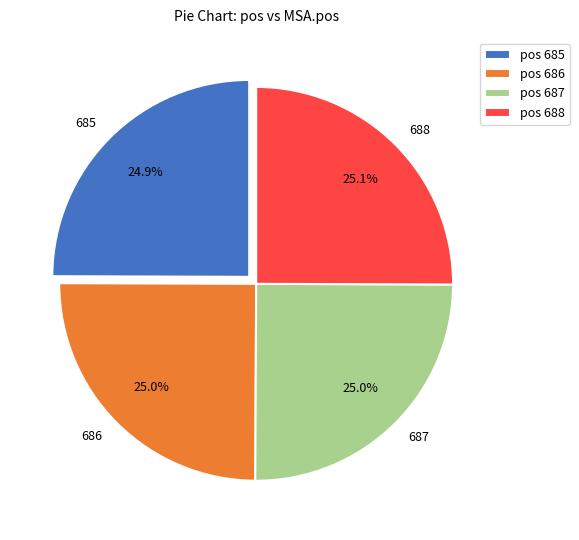

Does 685 represent more than half of the total?

No